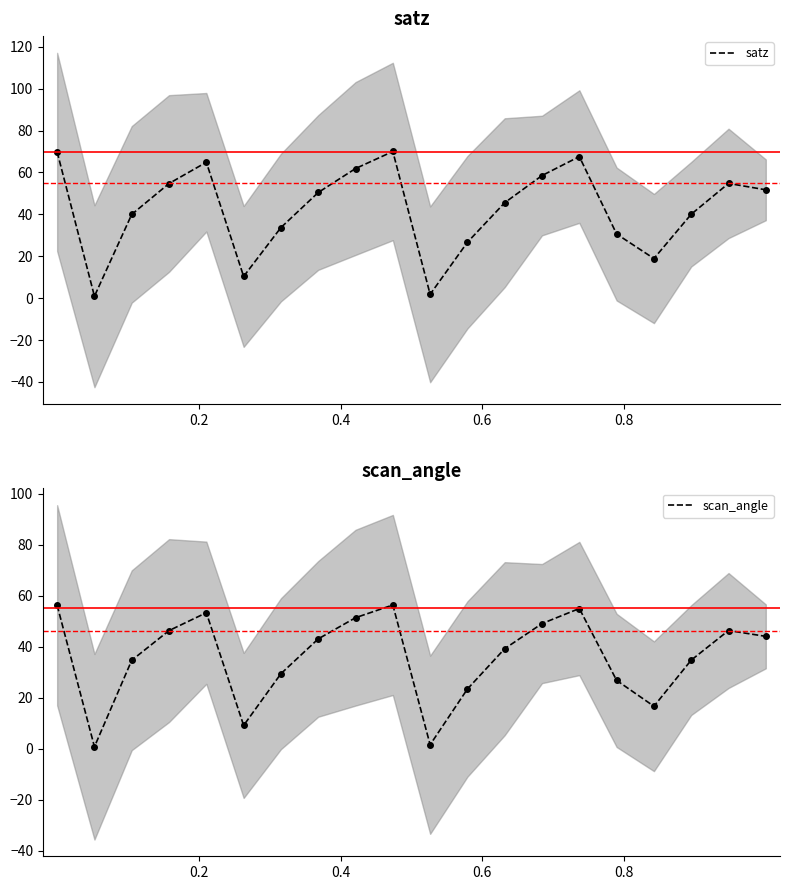

Reading right to left, what are all the values shown in this chart?

satz: 51.7	54.8	40.1	18.9	30.6	67.6	58.5	45.6	26.7	1.8	70.0	61.9	50.4	33.7	10.4	64.9	54.7	40.0	0.9	69.8
scan_angle: 44.1	46.4	34.8	16.7	26.8	55.0	49.1	39.2	23.4	1.6	56.4	51.4	43.1	29.4	9.2	53.3	46.3	34.7	0.8	56.2